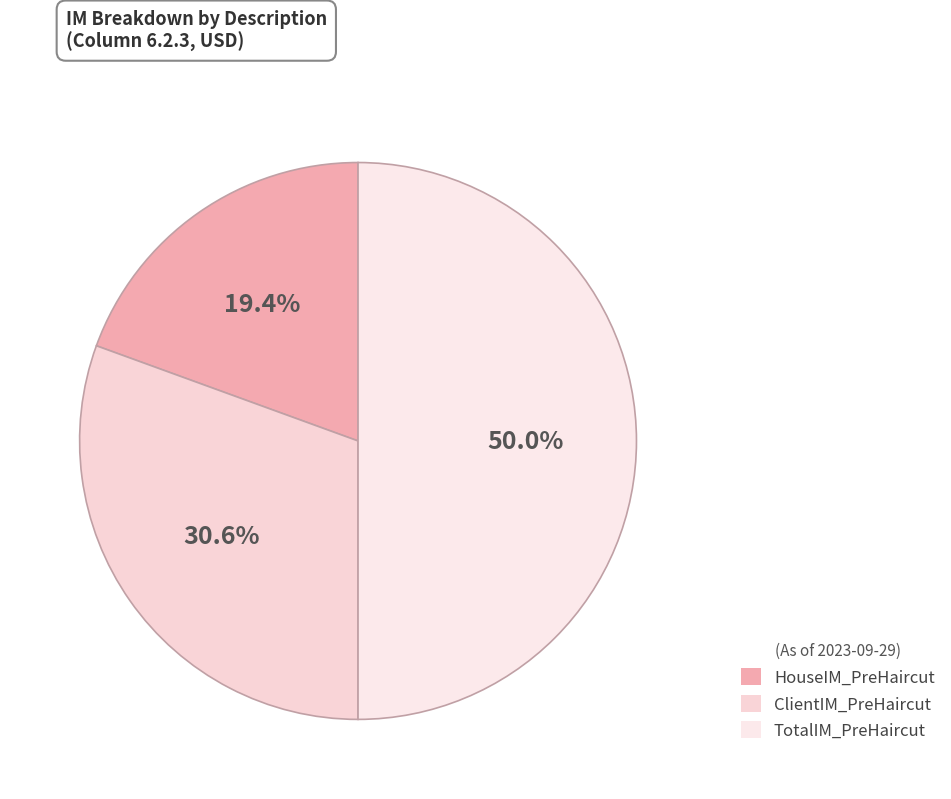

How many slices are in this pie chart?

3